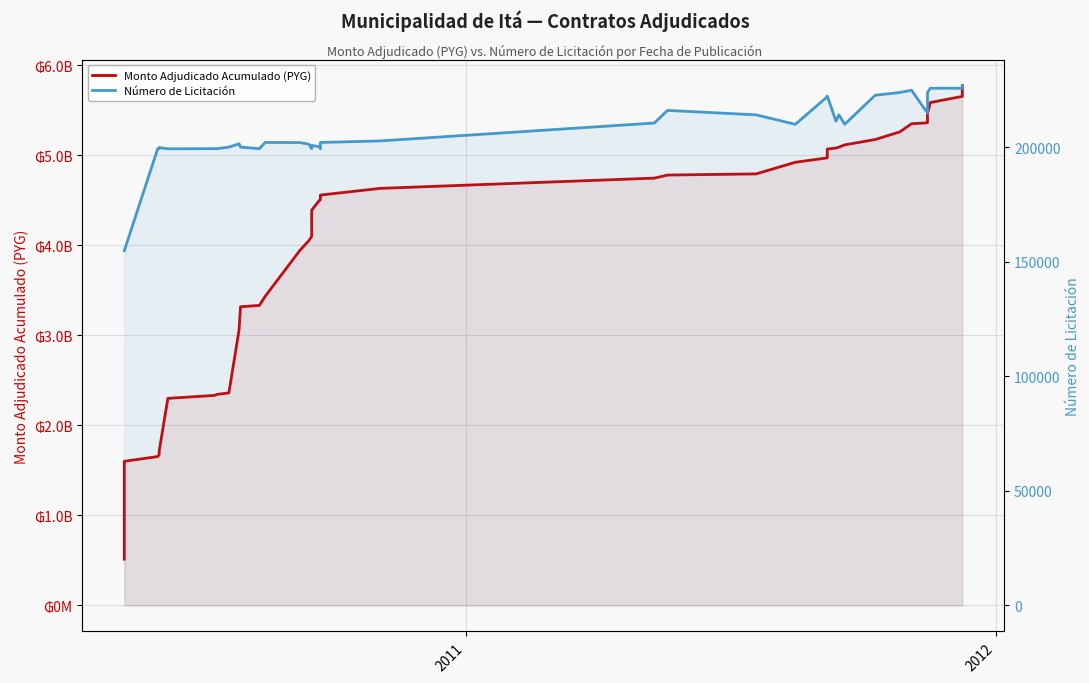

Rank the series by their average value, from highest to lowest.

Monto Adjudicado Acumulado (PYG), Número de Licitación